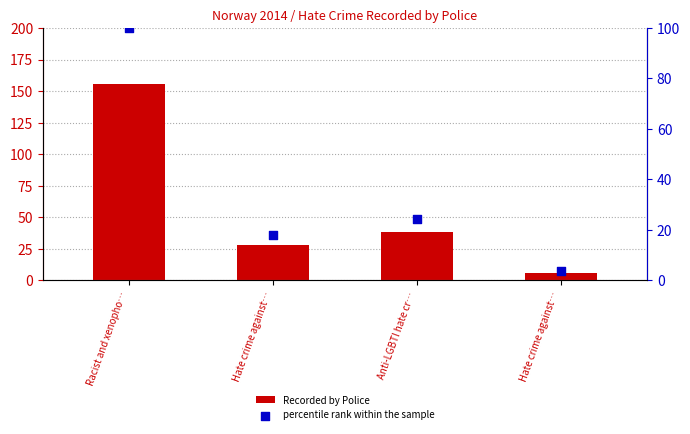

Is the value of percentile rank within the sample at Hate crime against… greater than the value of Recorded by Police at Anti-LGBTI hate cr…?

No